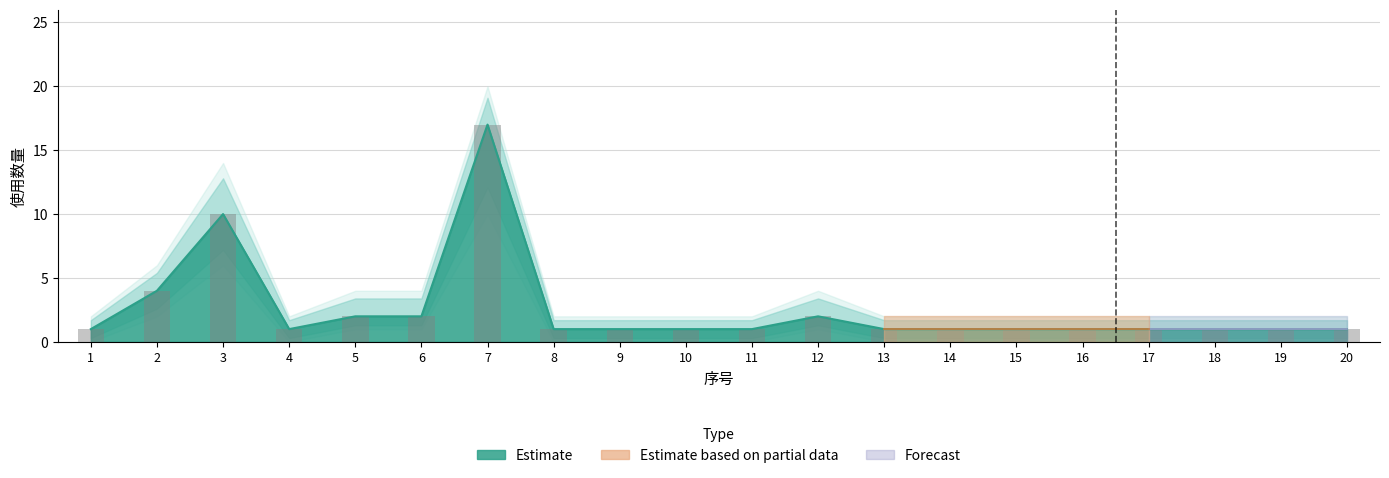

What is the difference between the maximum and second lowest values in the 下限 series?

10